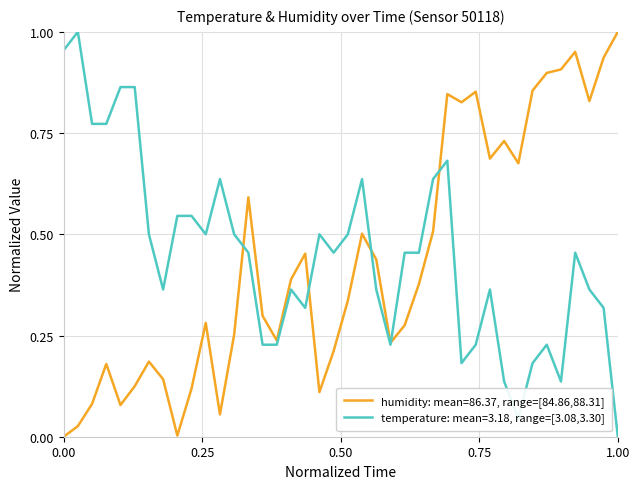

Rank the series by their average value, from lowest to highest.

humidity: mean=86.37, range=[84.86,88.31], temperature: mean=3.18, range=[3.08,3.30]